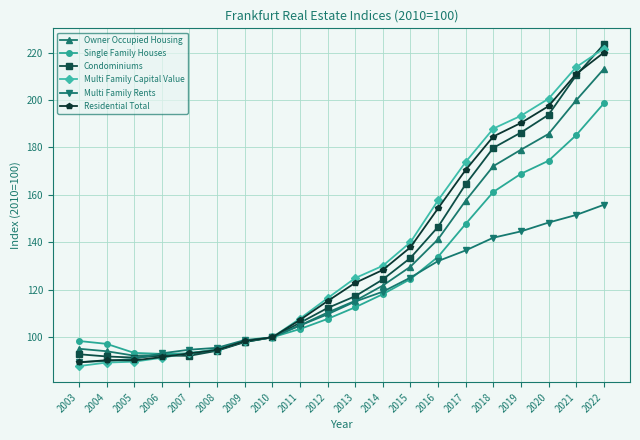

What is the spread (max minus min) of values at 2012?

8.7